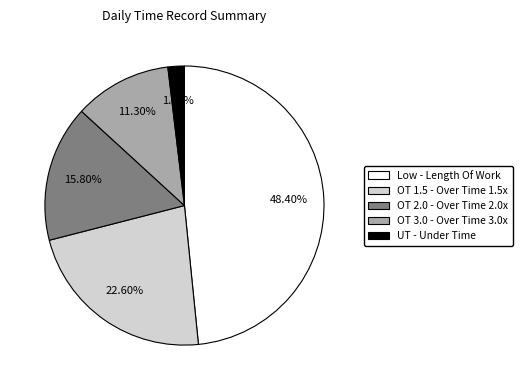

Which slice is the largest?

Low